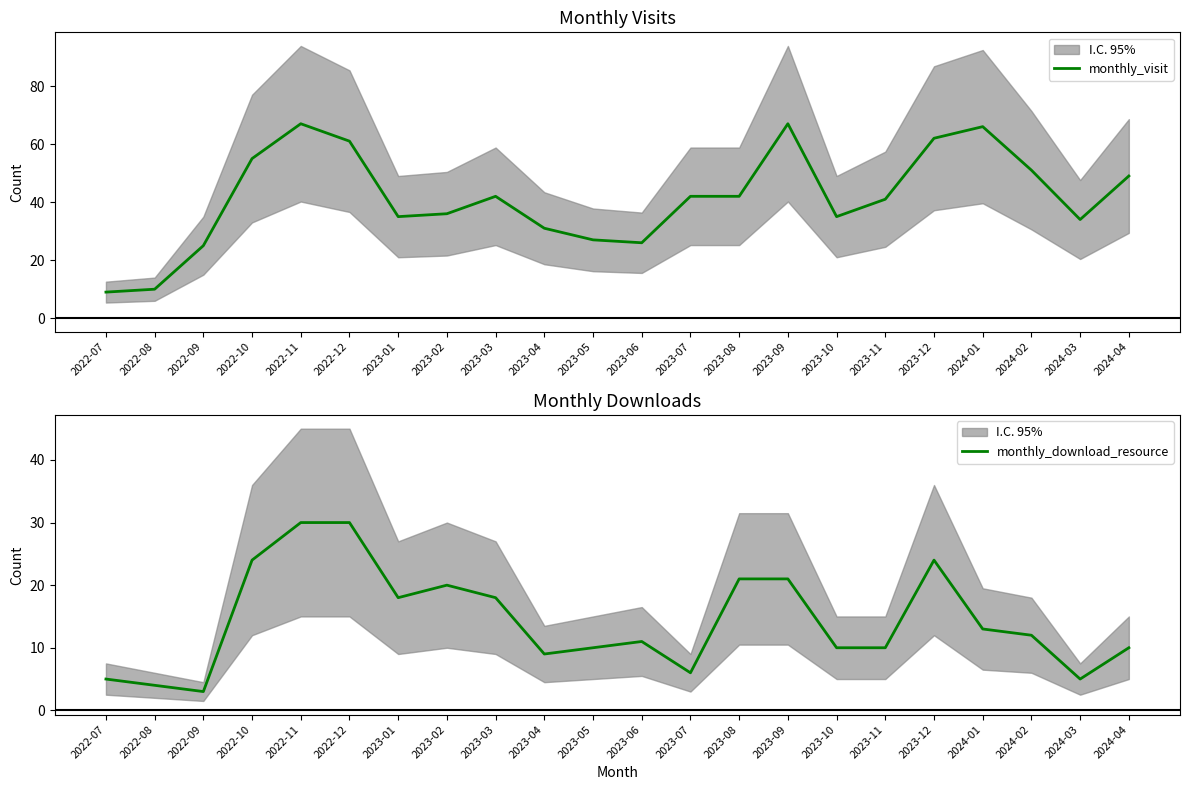

True or false: monthly_visit and monthly_download_resource intersect in this chart.

False